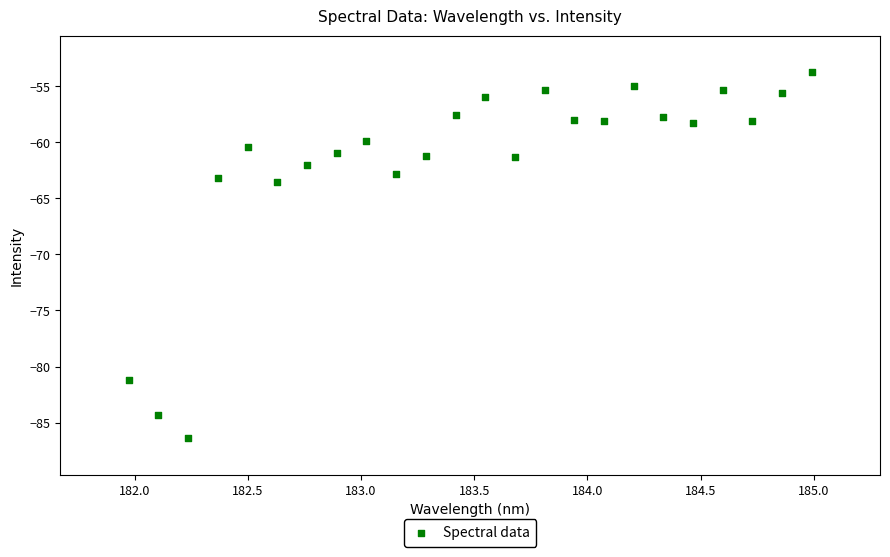

What Y value in the scatter plot is closest to -70?

-63.6